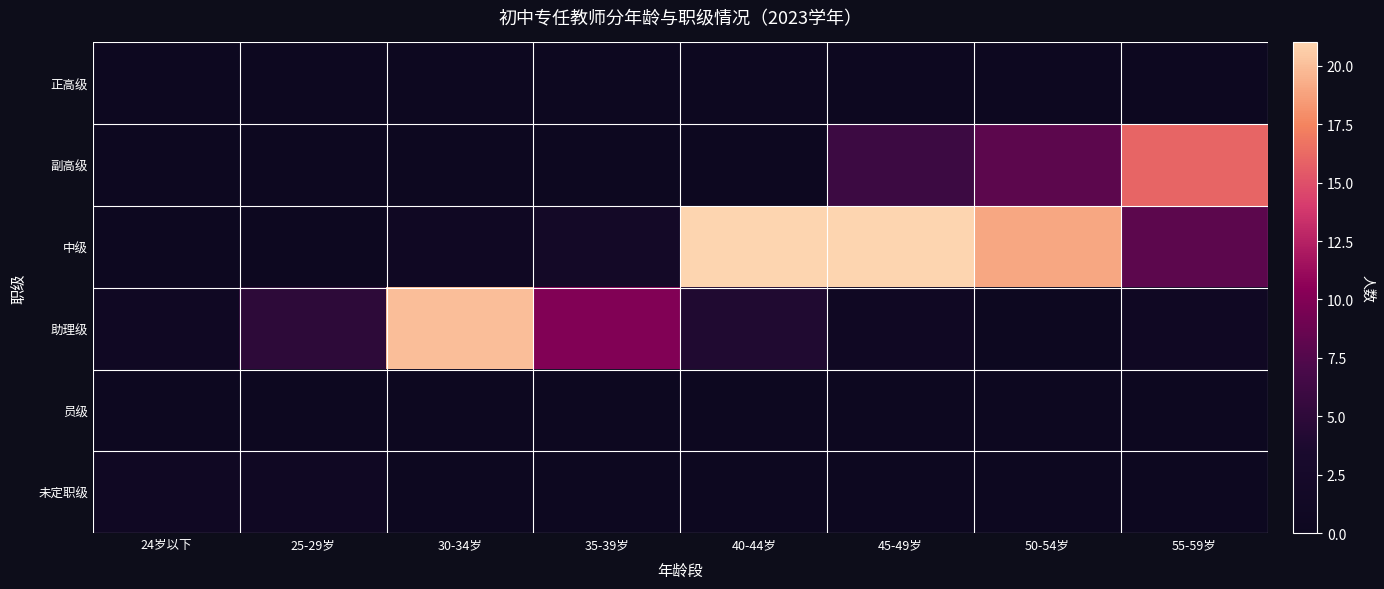

Reading left to right, extract all data points from this chart.

正高级: 24岁以下=0	25-29岁=0	30-34岁=0	35-39岁=0	40-44岁=0	45-49岁=0	50-54岁=0	55-59岁=0
副高级: 24岁以下=0	25-29岁=0	30-34岁=0	35-39岁=0	40-44岁=0	45-49岁=6	50-54岁=8	55-59岁=16
中级: 24岁以下=0	25-29岁=0	30-34岁=1	35-39岁=2	40-44岁=21	45-49岁=21	50-54岁=19	55-59岁=8
助理级: 24岁以下=1	25-29岁=5	30-34岁=20	35-39岁=10	40-44岁=4	45-49岁=1	50-54岁=0	55-59岁=1
员级: 24岁以下=0	25-29岁=0	30-34岁=0	35-39岁=0	40-44岁=0	45-49岁=0	50-54岁=0	55-59岁=0
未定职级: 24岁以下=1	25-29岁=1	30-34岁=0	35-39岁=0	40-44岁=0	45-49岁=0	50-54岁=0	55-59岁=0